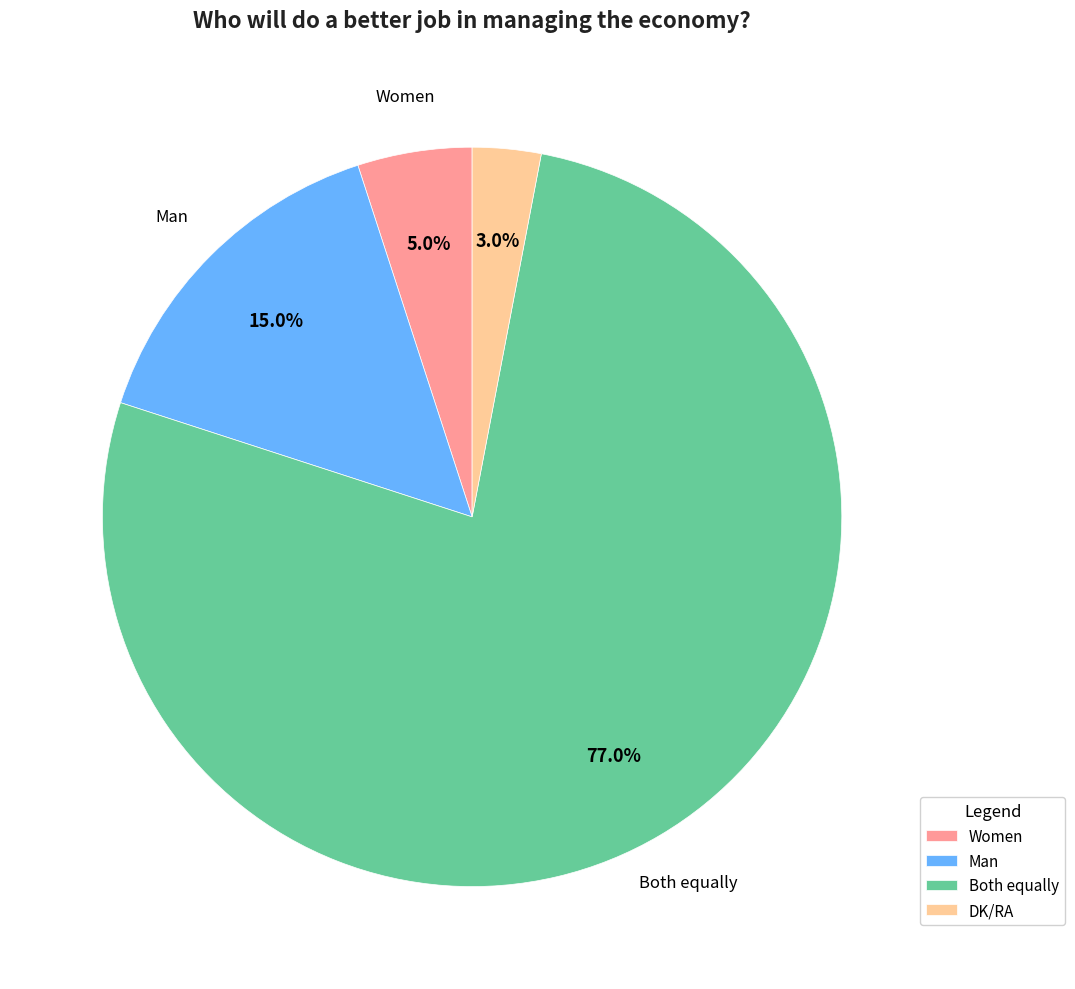

Does any single category account for the majority?

Yes